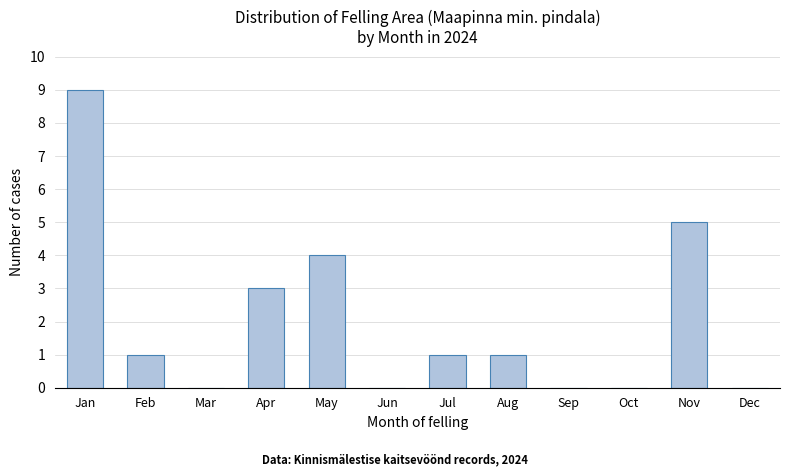

Reading left to right, extract all data points from this chart.

Jan=9	Feb=1	Mar=0	Apr=3	May=4	Jun=0	Jul=1	Aug=1	Sep=0	Oct=0	Nov=5	Dec=0